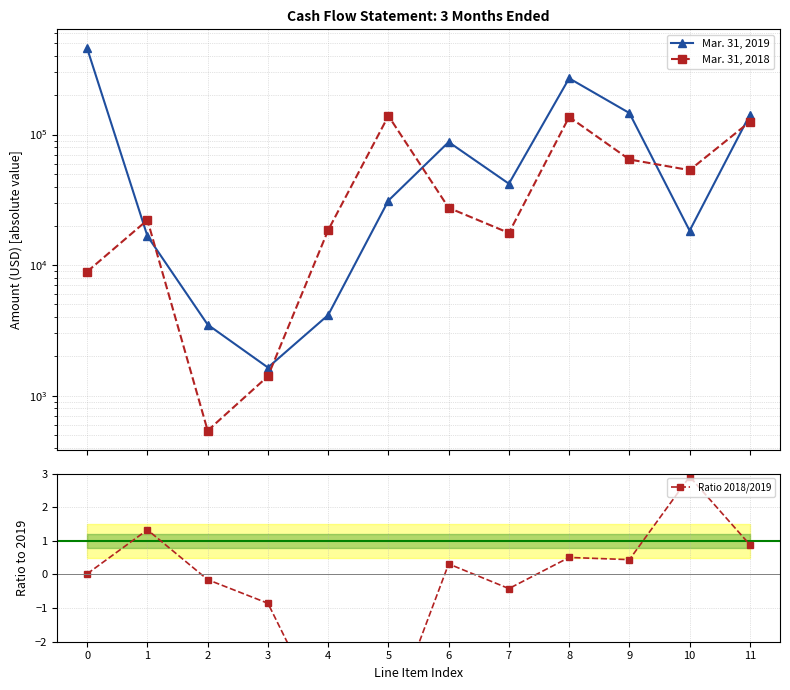

In Ratio 2018/2019, how many points are higher than both neighbors (excluding endpoints)?

4